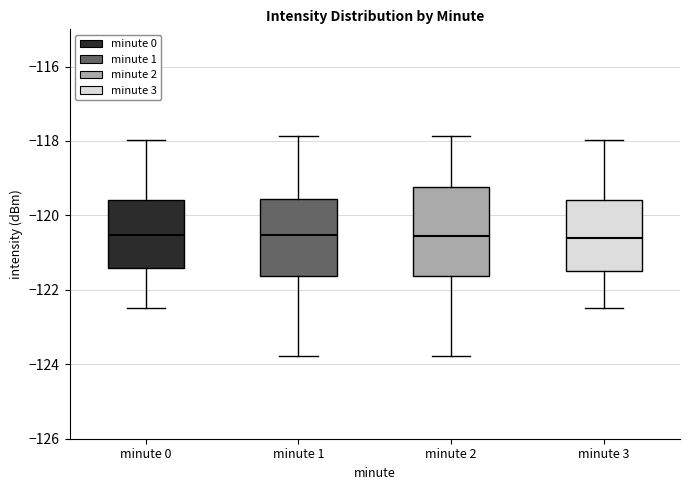

Reading left to right, read every box against the y-axis: the position of its median line, the range the box covers, and the ends of its whiskers. The values are not printed on the chart, so give them approximately, as read against the axis.

minute 0: median -120.6, box -121.4 to -119.6, whiskers -122.6 to -118.0
minute 1: median -120.6, box -121.6 to -119.6, whiskers -123.8 to -117.8
minute 2: median -120.6, box -121.6 to -119.2, whiskers -123.8 to -117.8
minute 3: median -120.6, box -121.4 to -119.6, whiskers -122.6 to -118.0